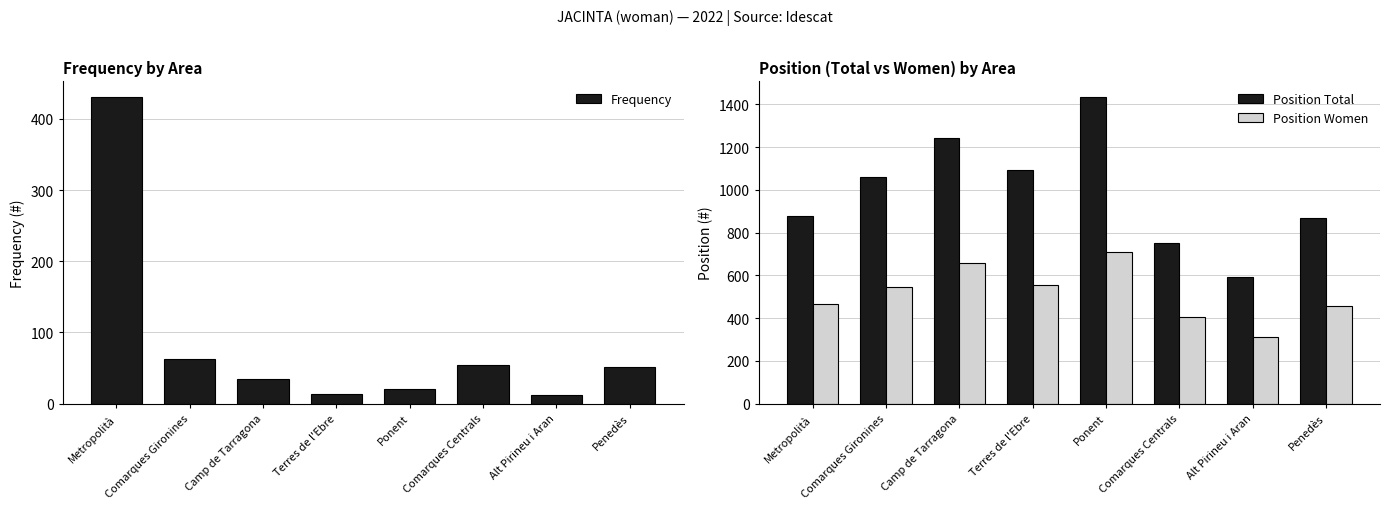

What is the value of the Frequency bar at the 5th from the left?

20